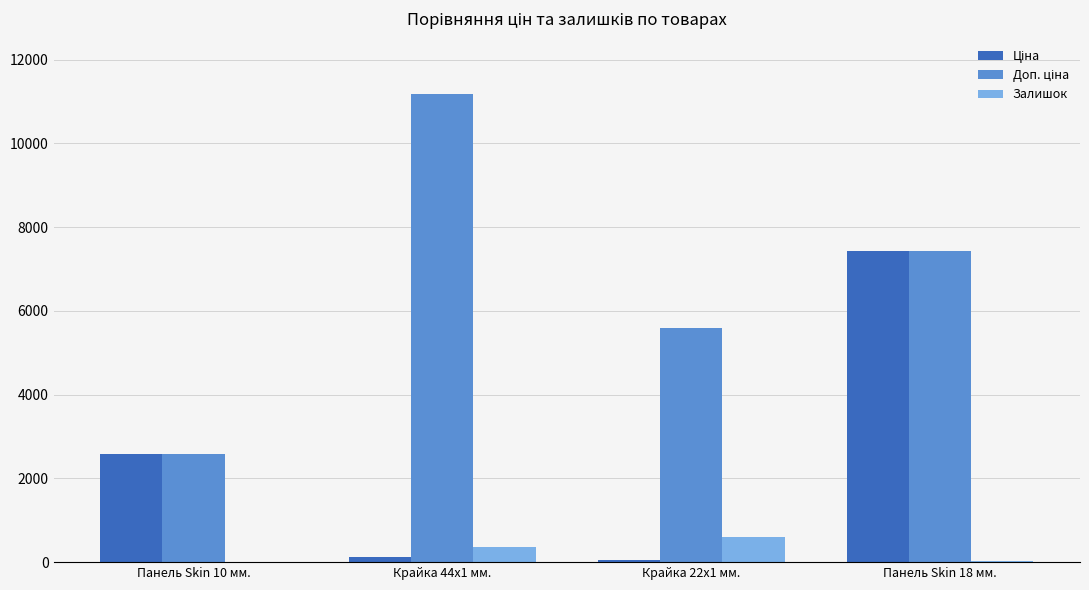

What is the greatest value displayed?

11169.0